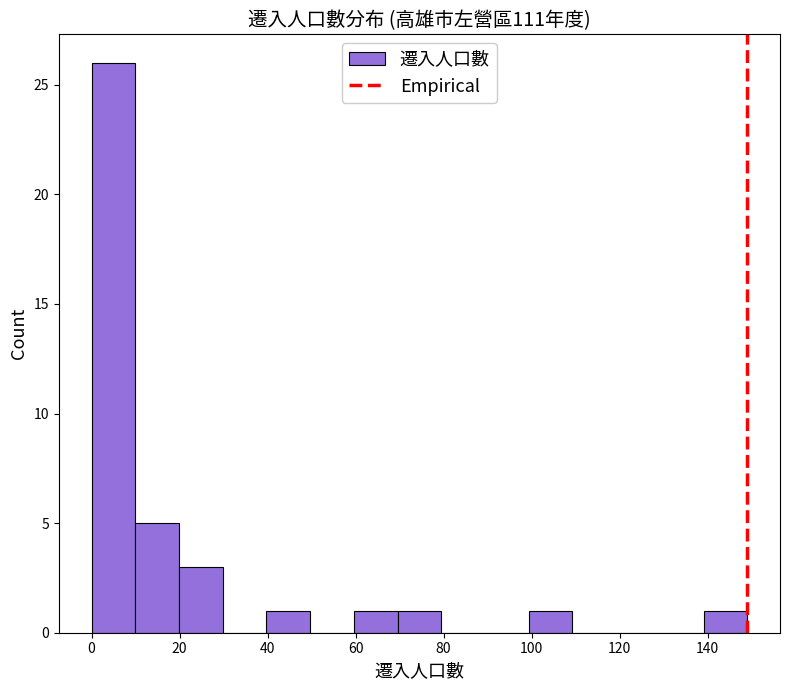

Reading left to right, list every bar in this chart as the range it spans on the x-axis followed by its height. Neither the bar edges nor the heights are printed on the chart, so give them approximately, as read against the axes.

0 to 10: 26
10 to 20: 5
20 to 30: 3
30 to 40: 0
40 to 50: 1
50 to 60: 0
60 to 70: 1
70 to 80: 1
80 to 90: 0
90 to 100: 0
100 to 110: 1
110 to 120: 0
120 to 130: 0
130 to 140: 0
140 to 150: 1